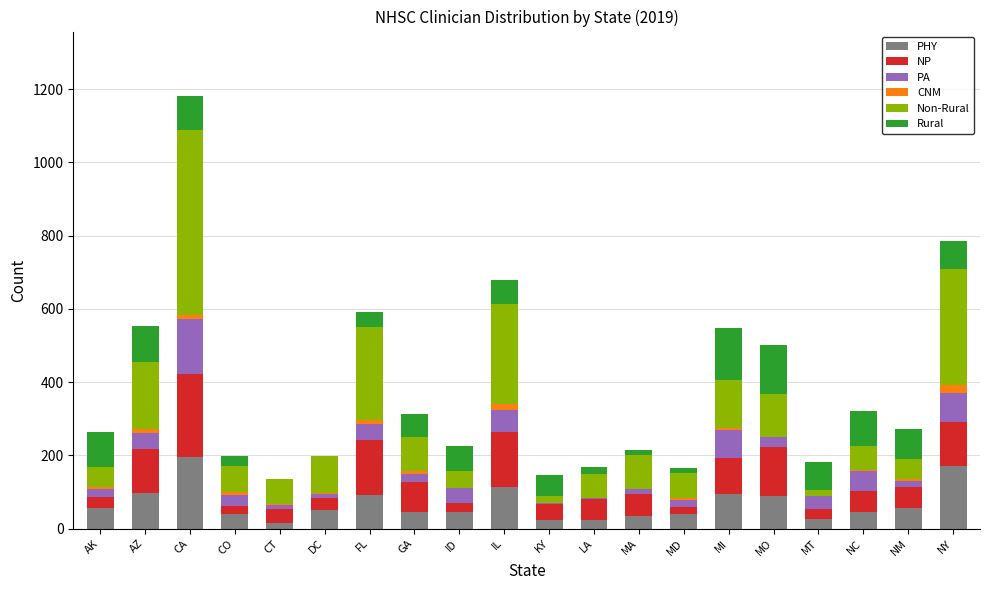

The value of PHY at NY is 170. True or false?

True